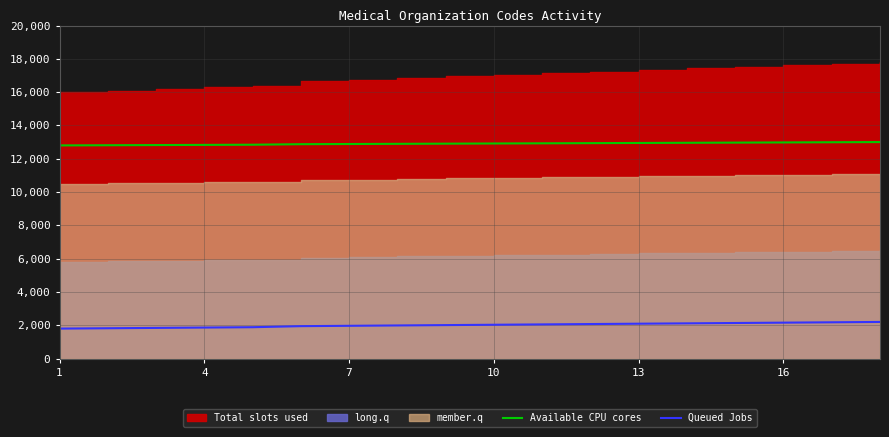

What is the minimum value for Available CPU cores?

12800.0